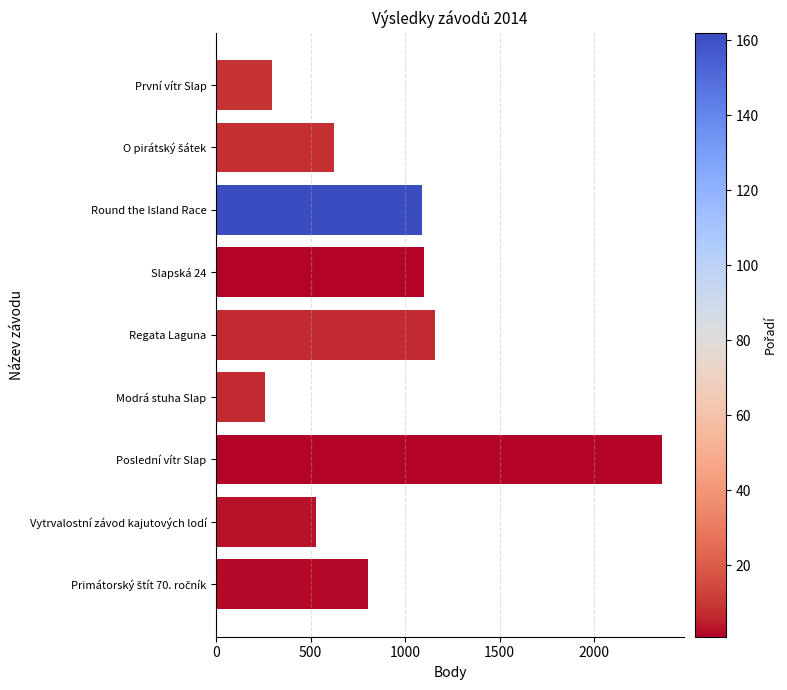

Between Modrá stuha Slap and Slapská 24, which is larger?

Slapská 24